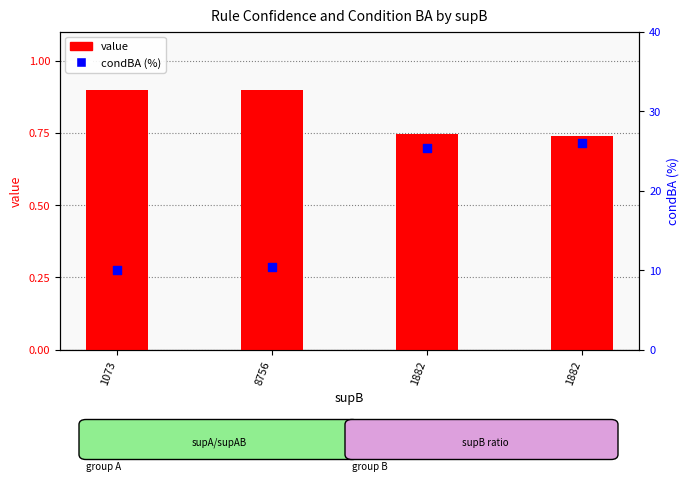

Which series has the largest Y range (max minus min)?

condBA (%)